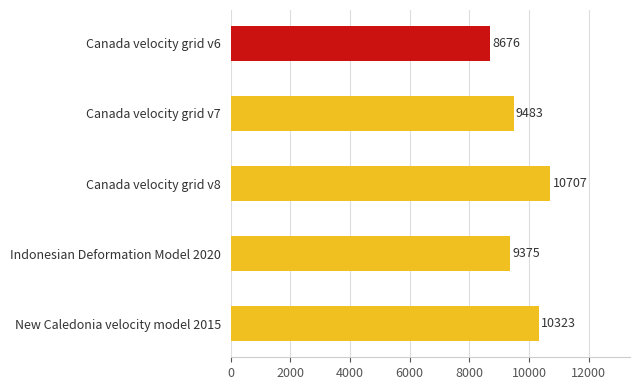

How many bars are there in total?

5